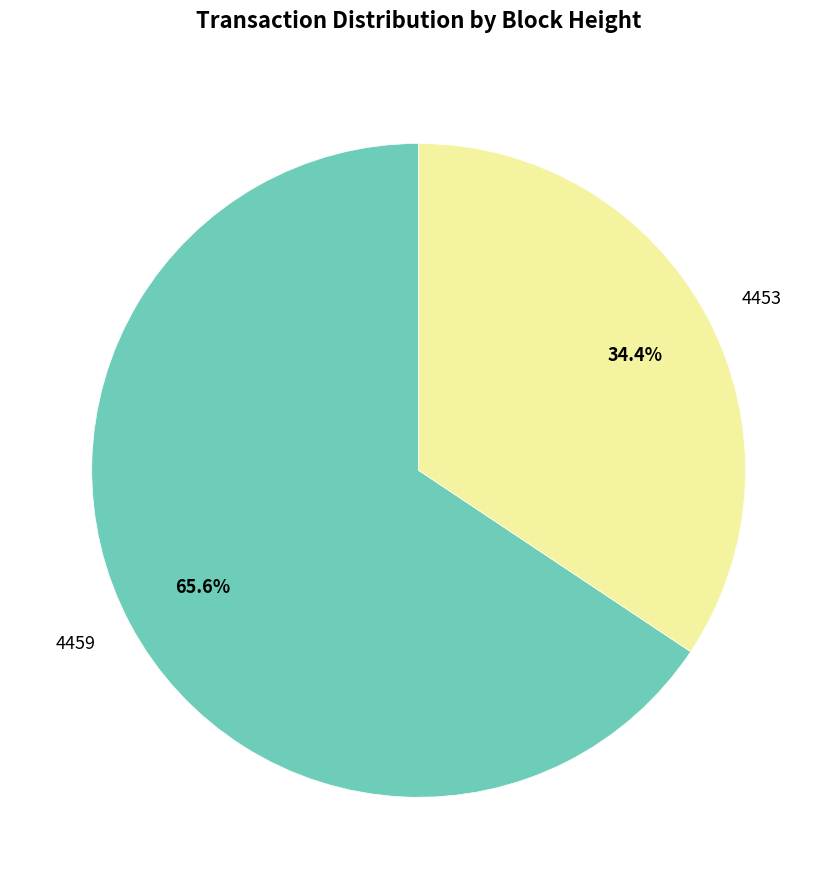

To the nearest percent, what percentage of the pie is 4453?

34%